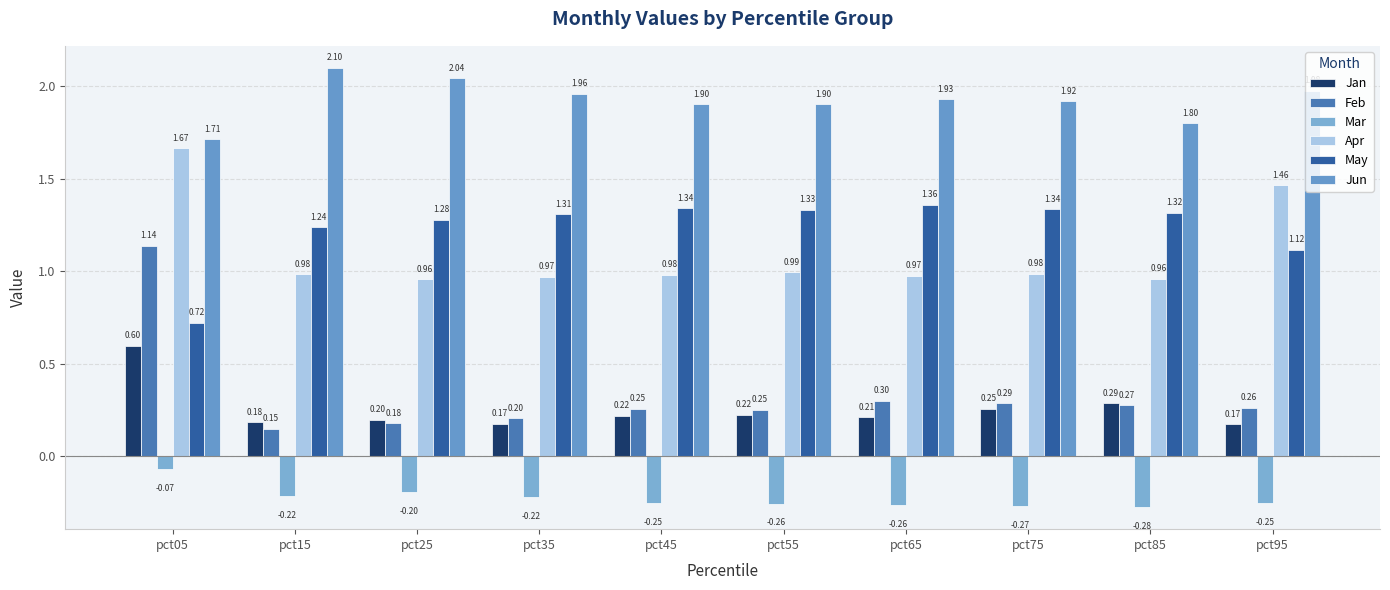

Count the number of data series in this chart.

6